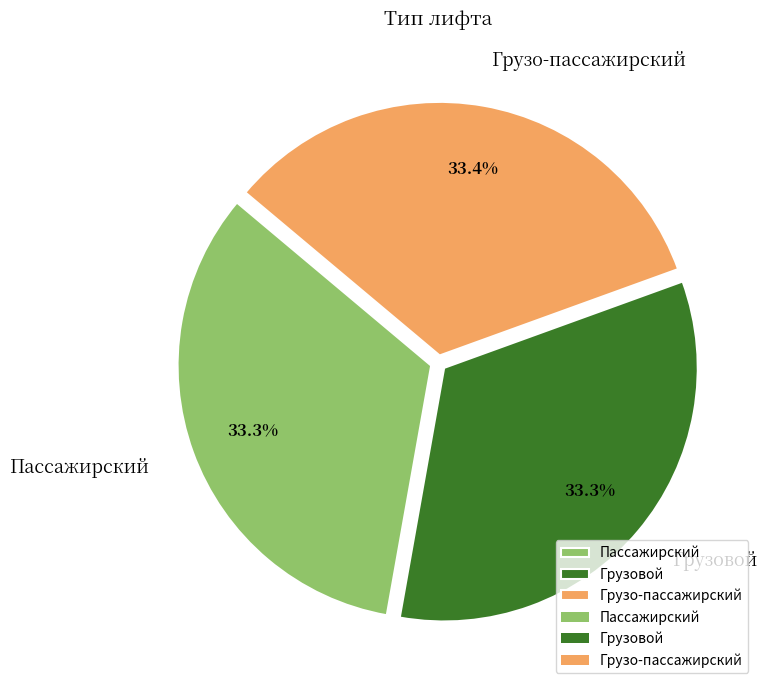

Is there a majority slice in this chart?

No